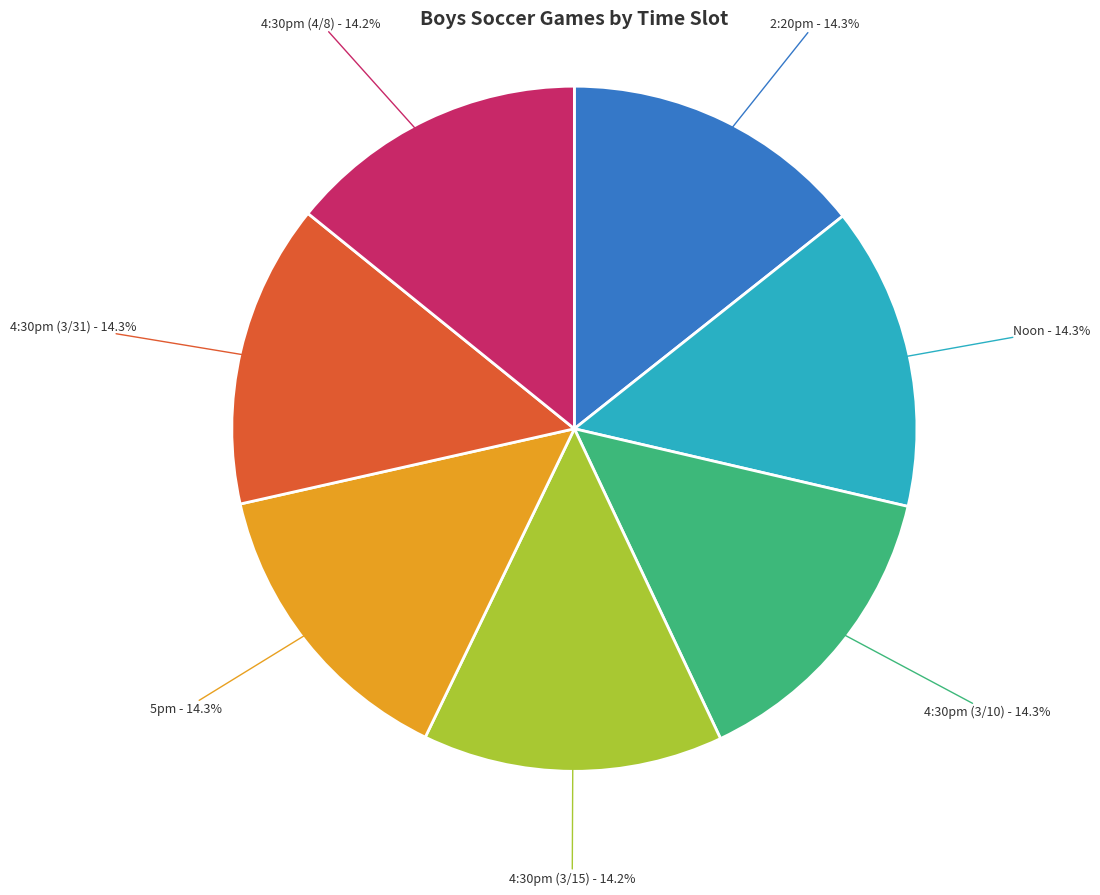

Is there any slice that represents more than half of the pie?

No